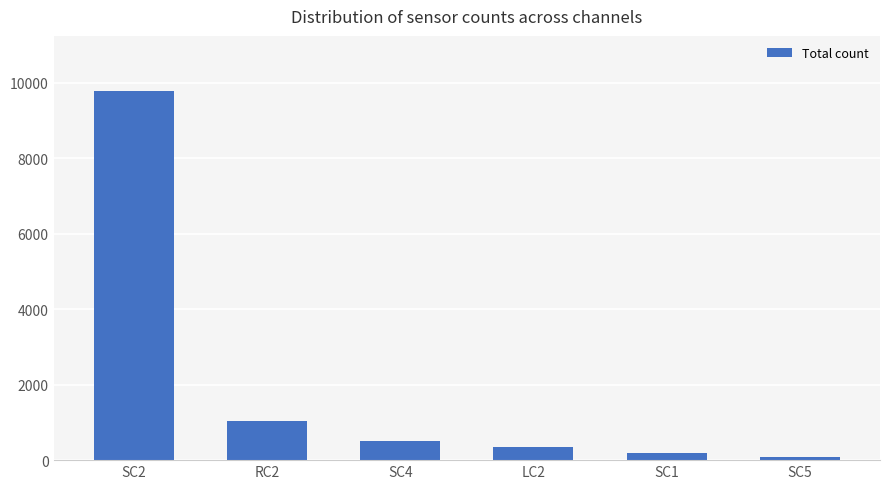

Reading left to right, transcribe all the data shown in this chart.

SC2=9777	RC2=1027	SC4=503	LC2=357	SC1=181	SC5=74